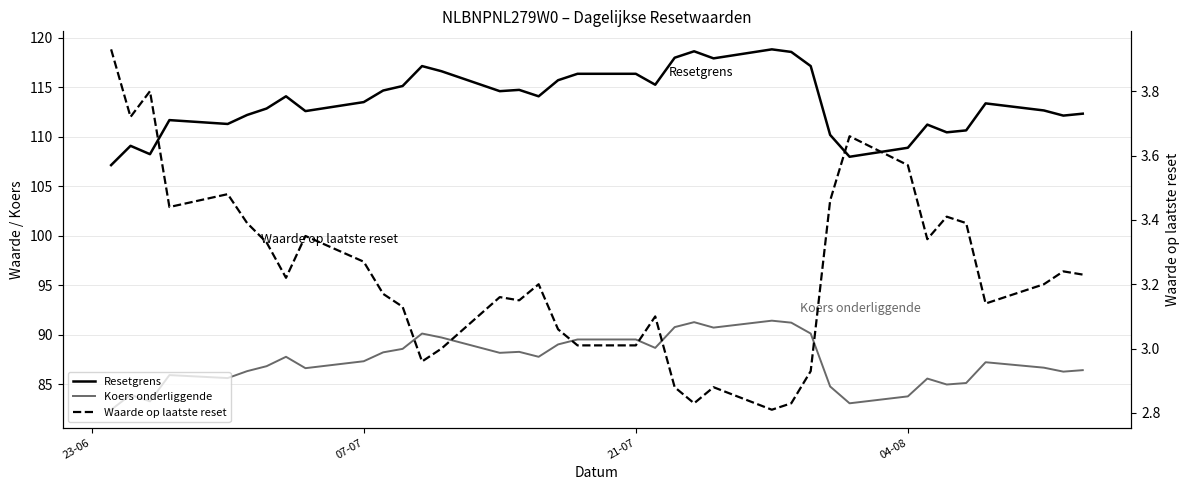

What is the sum of all Koers onderliggende values?

3232.2